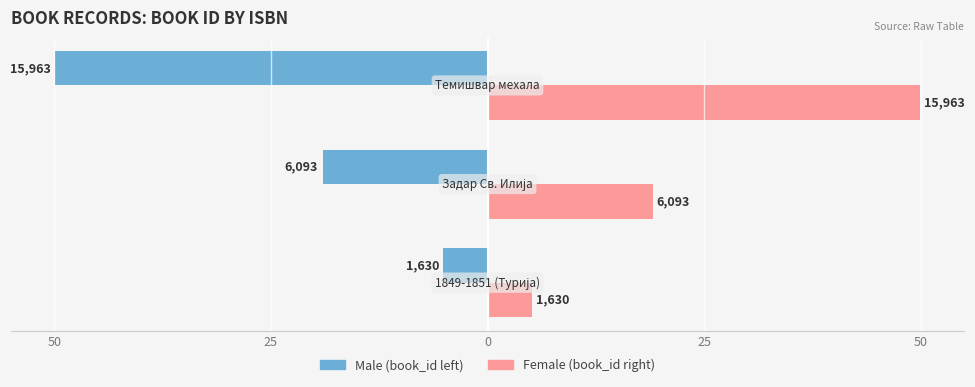

Is it true that Female equals 7.3 at 50?

False